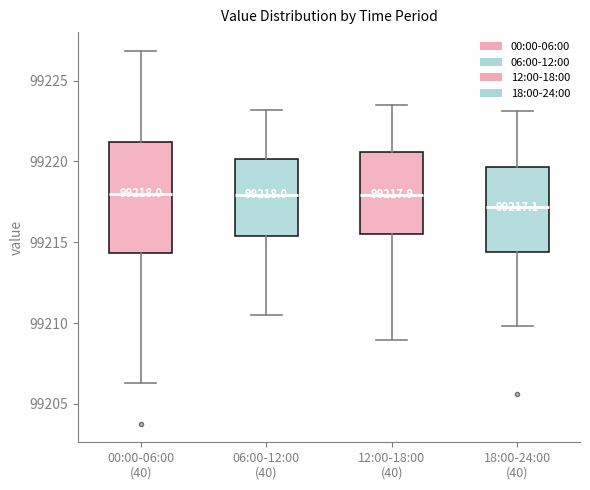

Which box has the lowest median line?

18:00-24:00 (40)